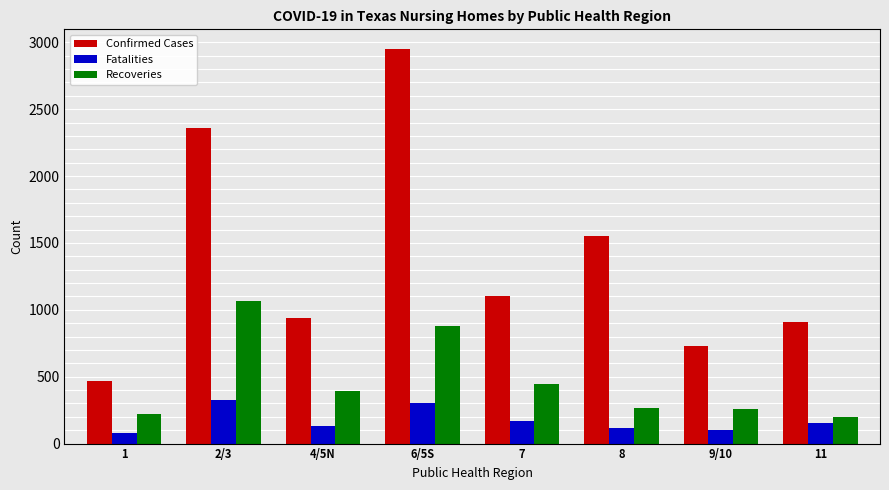

Does the chart contain stacked bars?

No